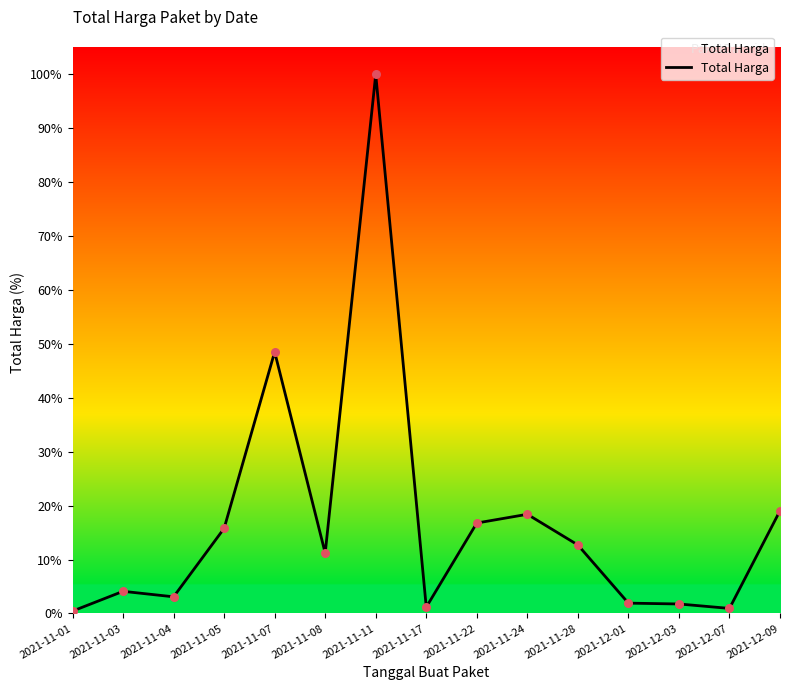

Between 2021-11-11 and 2021-12-07, which is larger?

2021-11-11